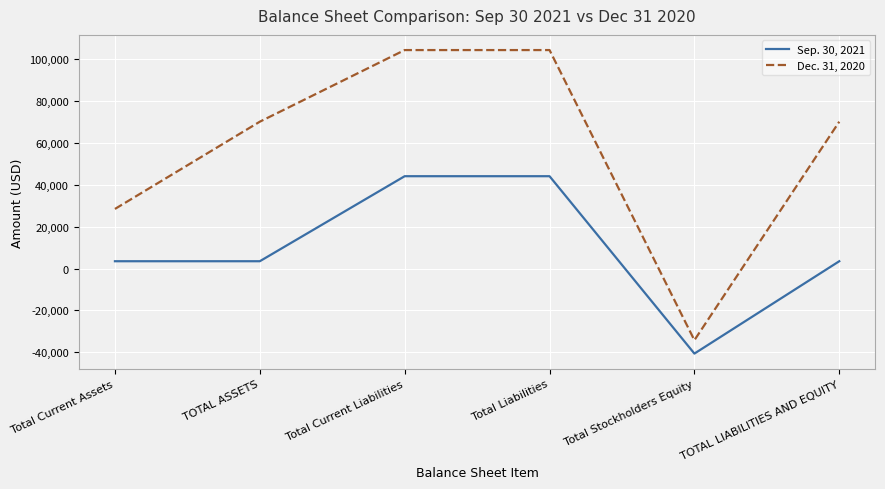

At Total Liabilities, list the series in order from largest to smallest.

Dec. 31, 2020, Sep. 30, 2021